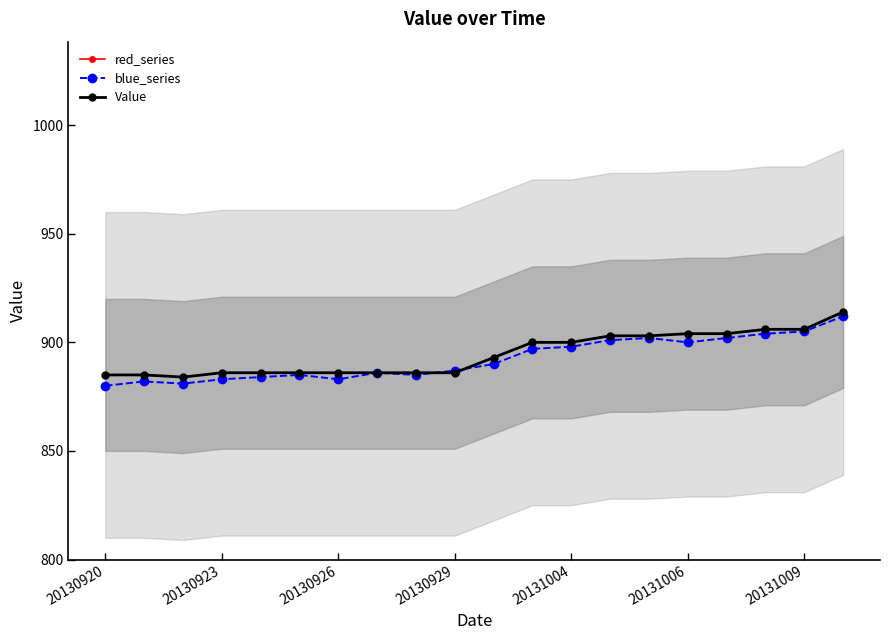

At which label does Value first exceed 893?

11